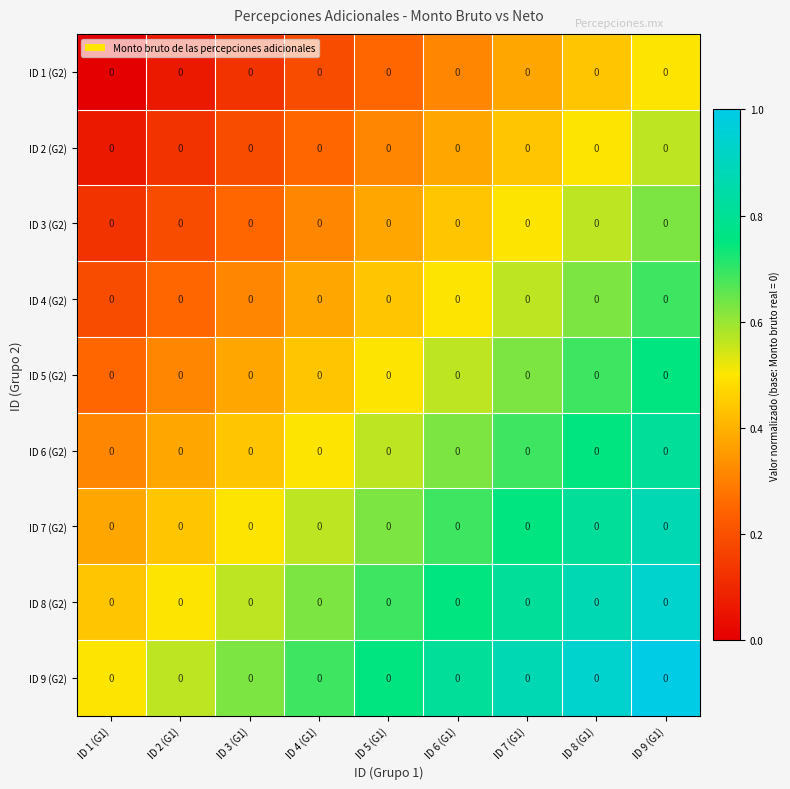

Reading left to right, what are all the values shown in this chart?

ID 1 (G2): ID 1 (G1)=0.0	ID 2 (G1)=0.0	ID 3 (G1)=0.0	ID 4 (G1)=0.0	ID 5 (G1)=0.0	ID 6 (G1)=0.0	ID 7 (G1)=0.0	ID 8 (G1)=0.0	ID 9 (G1)=0.0
ID 2 (G2): ID 1 (G1)=0.0	ID 2 (G1)=0.0	ID 3 (G1)=0.0	ID 4 (G1)=0.0	ID 5 (G1)=0.0	ID 6 (G1)=0.0	ID 7 (G1)=0.0	ID 8 (G1)=0.0	ID 9 (G1)=0.0
ID 3 (G2): ID 1 (G1)=0.0	ID 2 (G1)=0.0	ID 3 (G1)=0.0	ID 4 (G1)=0.0	ID 5 (G1)=0.0	ID 6 (G1)=0.0	ID 7 (G1)=0.0	ID 8 (G1)=0.0	ID 9 (G1)=0.0
ID 4 (G2): ID 1 (G1)=0.0	ID 2 (G1)=0.0	ID 3 (G1)=0.0	ID 4 (G1)=0.0	ID 5 (G1)=0.0	ID 6 (G1)=0.0	ID 7 (G1)=0.0	ID 8 (G1)=0.0	ID 9 (G1)=0.0
ID 5 (G2): ID 1 (G1)=0.0	ID 2 (G1)=0.0	ID 3 (G1)=0.0	ID 4 (G1)=0.0	ID 5 (G1)=0.0	ID 6 (G1)=0.0	ID 7 (G1)=0.0	ID 8 (G1)=0.0	ID 9 (G1)=0.0
ID 6 (G2): ID 1 (G1)=0.0	ID 2 (G1)=0.0	ID 3 (G1)=0.0	ID 4 (G1)=0.0	ID 5 (G1)=0.0	ID 6 (G1)=0.0	ID 7 (G1)=0.0	ID 8 (G1)=0.0	ID 9 (G1)=0.0
ID 7 (G2): ID 1 (G1)=0.0	ID 2 (G1)=0.0	ID 3 (G1)=0.0	ID 4 (G1)=0.0	ID 5 (G1)=0.0	ID 6 (G1)=0.0	ID 7 (G1)=0.0	ID 8 (G1)=0.0	ID 9 (G1)=0.0
ID 8 (G2): ID 1 (G1)=0.0	ID 2 (G1)=0.0	ID 3 (G1)=0.0	ID 4 (G1)=0.0	ID 5 (G1)=0.0	ID 6 (G1)=0.0	ID 7 (G1)=0.0	ID 8 (G1)=0.0	ID 9 (G1)=0.0
ID 9 (G2): ID 1 (G1)=0.0	ID 2 (G1)=0.0	ID 3 (G1)=0.0	ID 4 (G1)=0.0	ID 5 (G1)=0.0	ID 6 (G1)=0.0	ID 7 (G1)=0.0	ID 8 (G1)=0.0	ID 9 (G1)=0.0